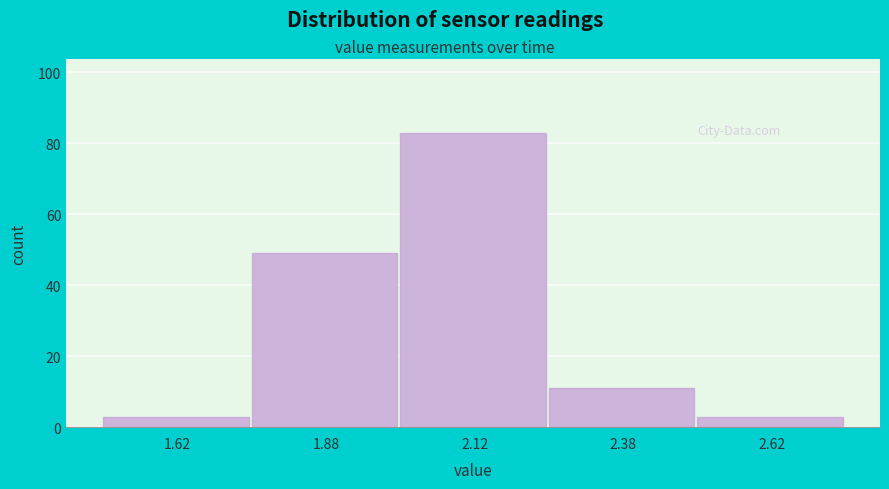

How tall is the bar that spans 1.75 to 2.00 on the x-axis? The values are not printed on the chart, so give them approximately, as read against the axis.

50